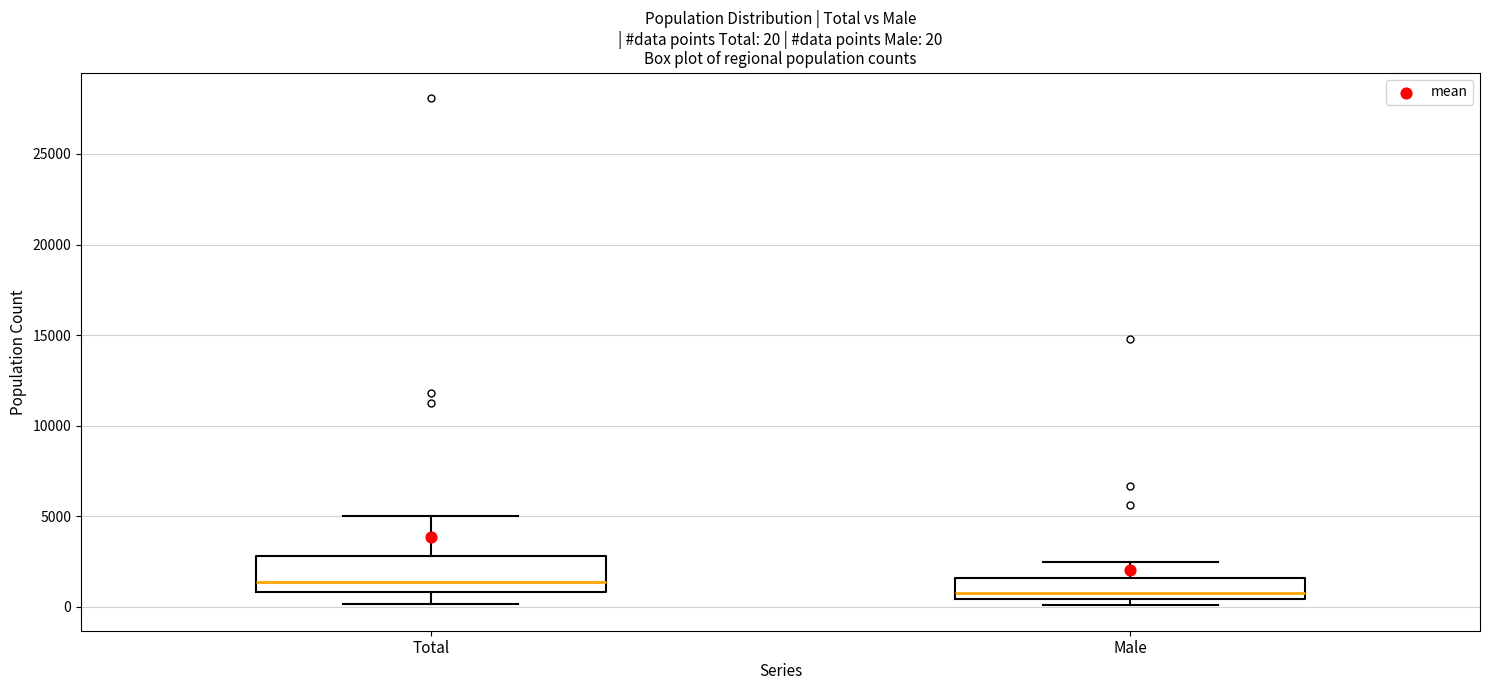

Which box is the tallest, from its lower edge to its upper edge?

Total